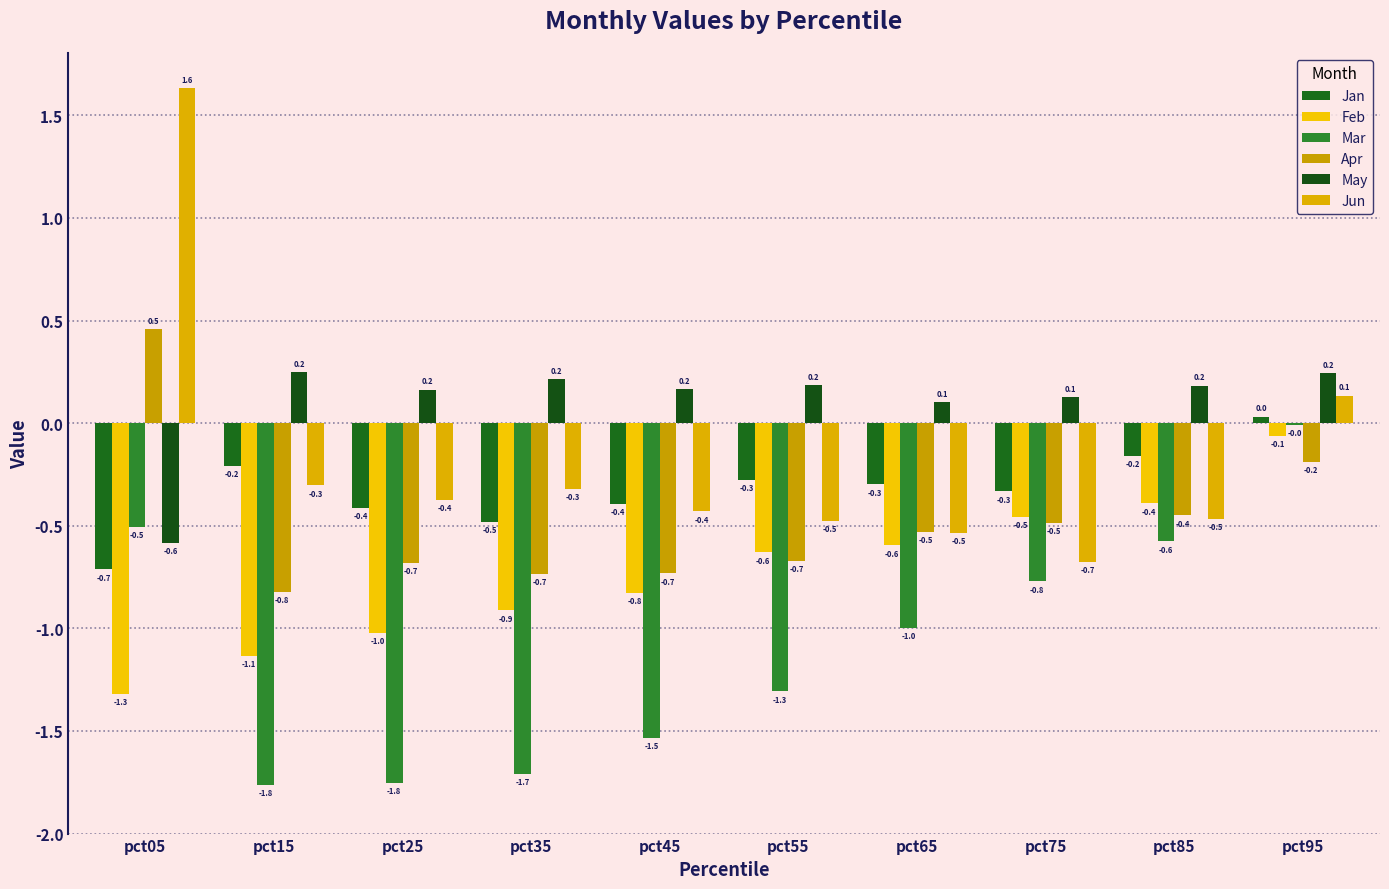

At which category does the chart reach its minimum across all series?

pct15